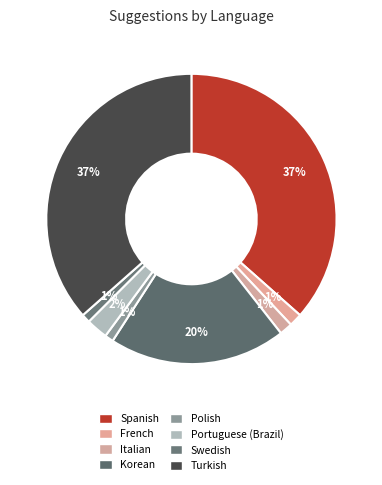

Is Swedish the majority of the pie?

No